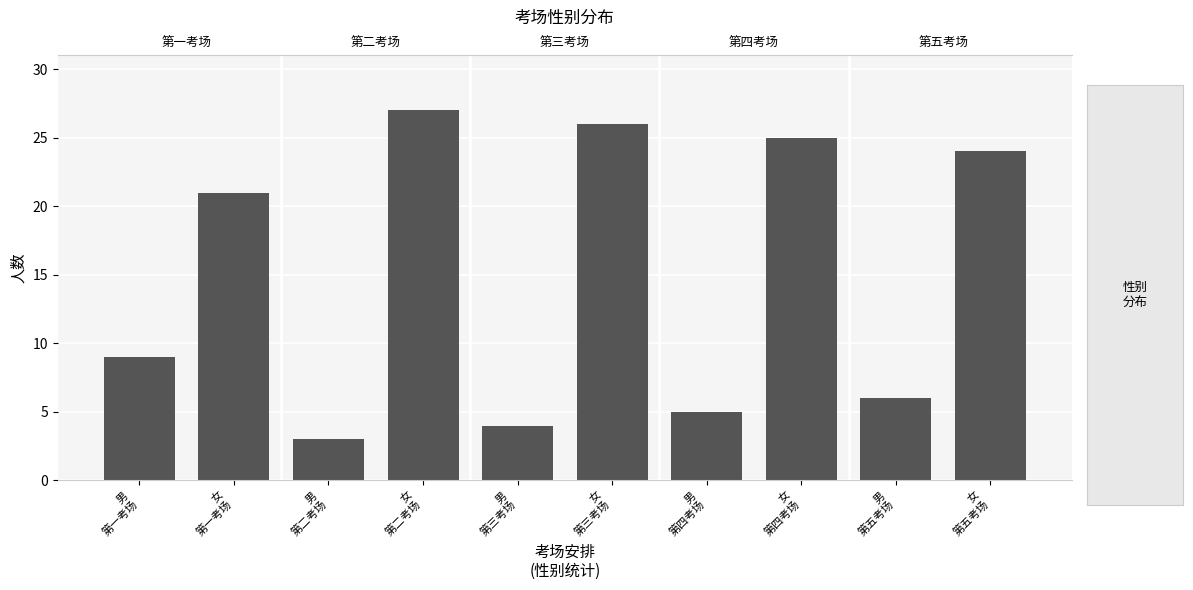

What is the greatest value displayed?

27